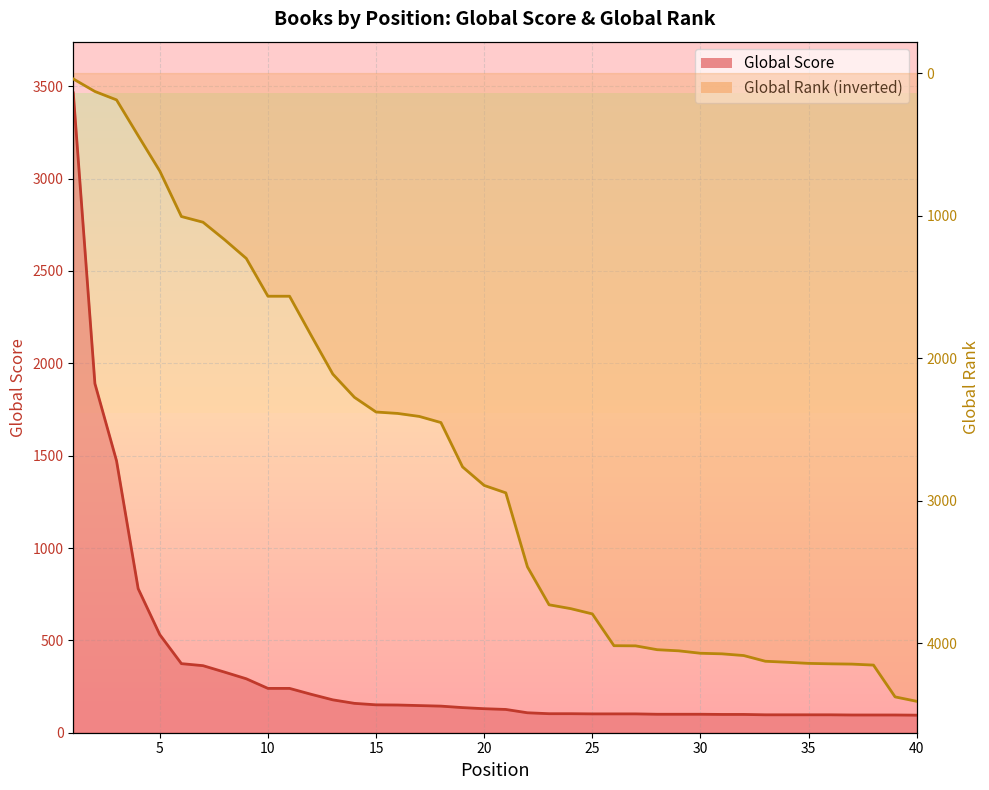

How many values in the Global Score series exceed 130?

19